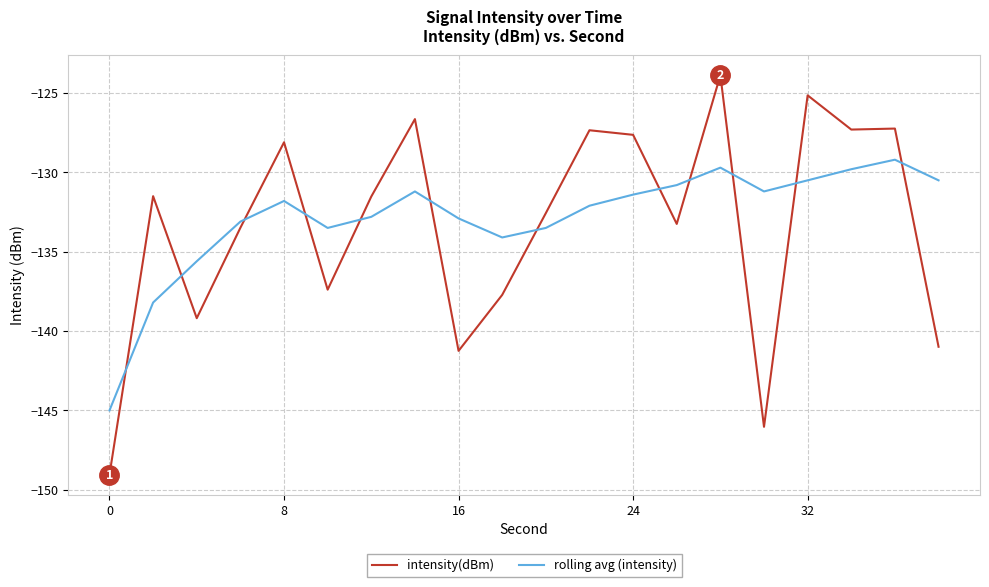

What is the highest value of the intensity(dBm) series?

-123.9